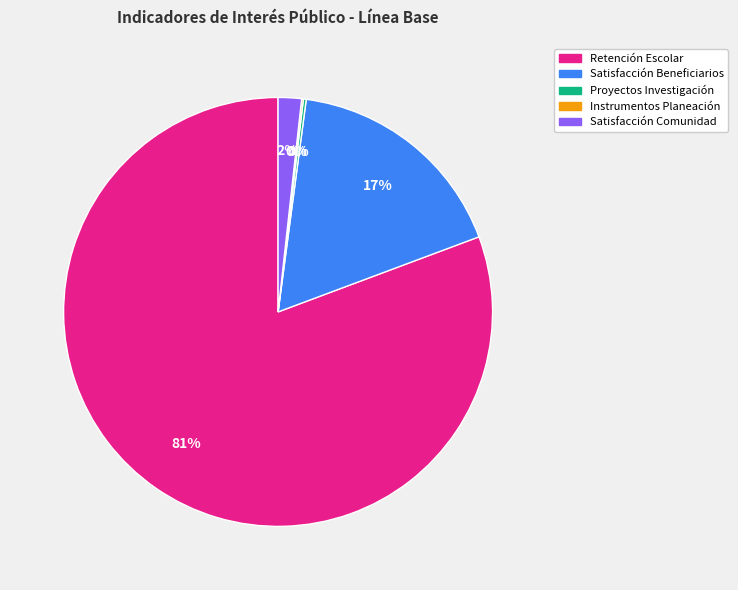

To the nearest percent, what is the average slice percentage?

20%